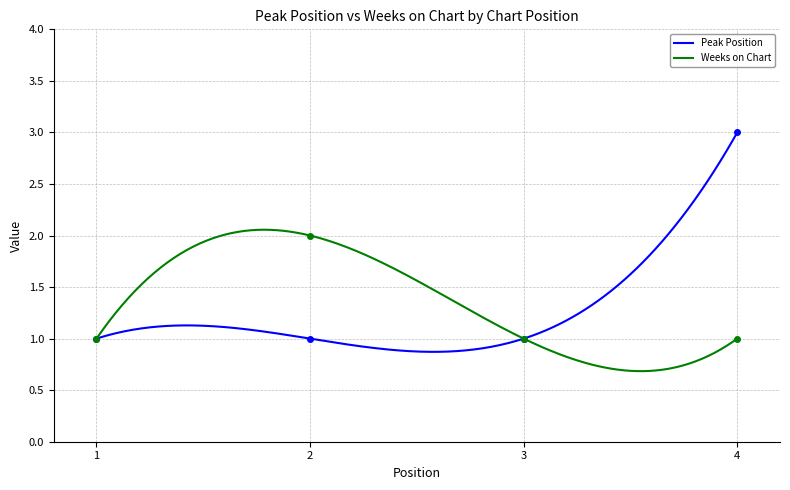

What are all the series names shown in the legend?

Peak Position, Weeks on Chart